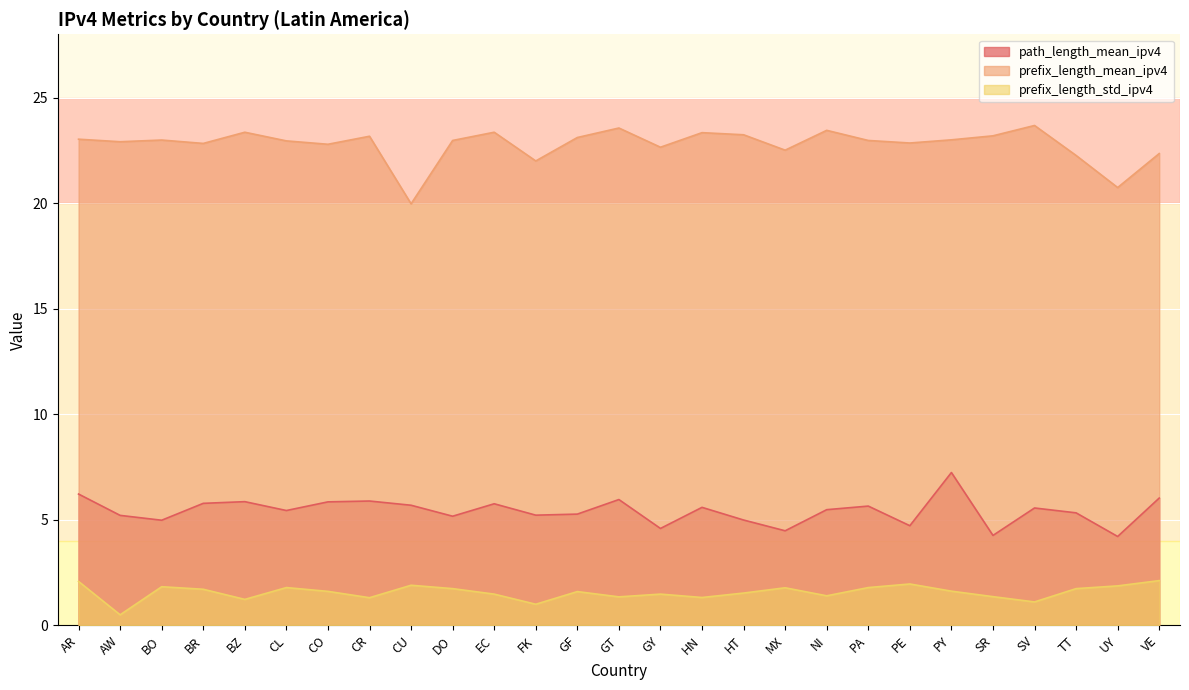

How many values in the prefix_length_std_ipv4 series exceed 1?

25